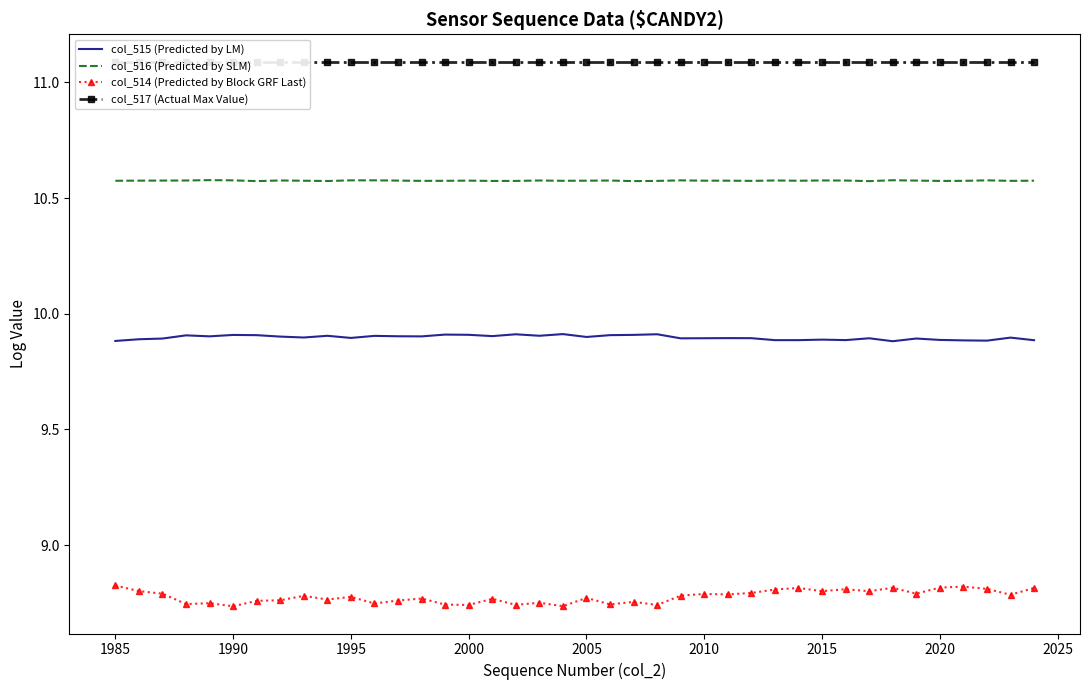

True or false: col_516 (Predicted by SLM) has more than 1 points higher than both neighbors.

True